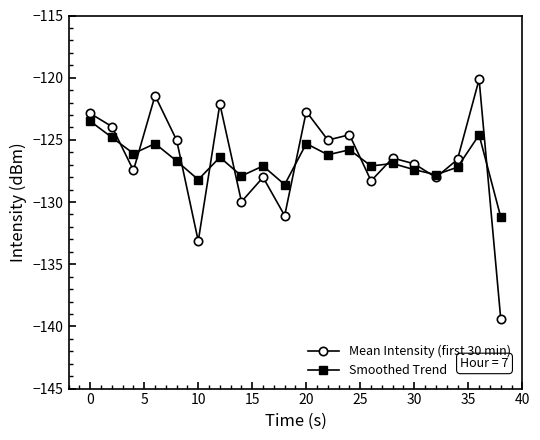

What is the maximum value for Smoothed Trend?

-123.5